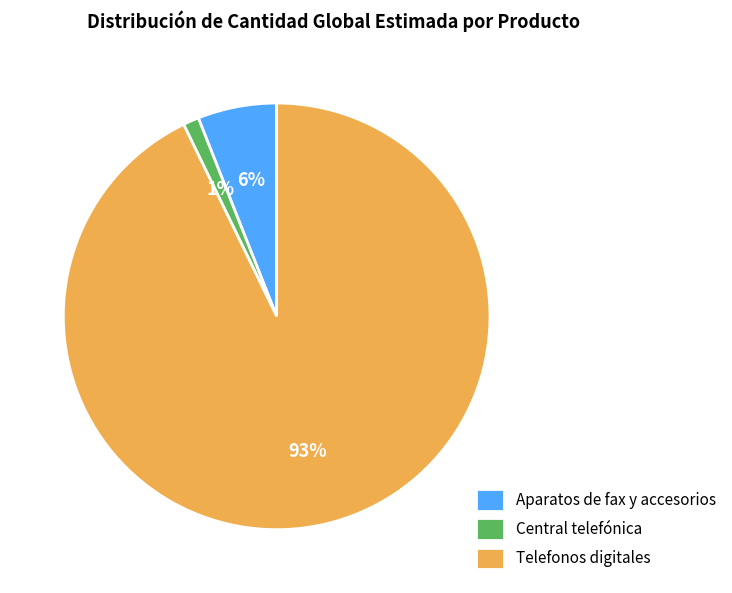

To the nearest percent, what is the combined percentage of Aparatos de fax y accesorios and Telefonos digitales?

99%